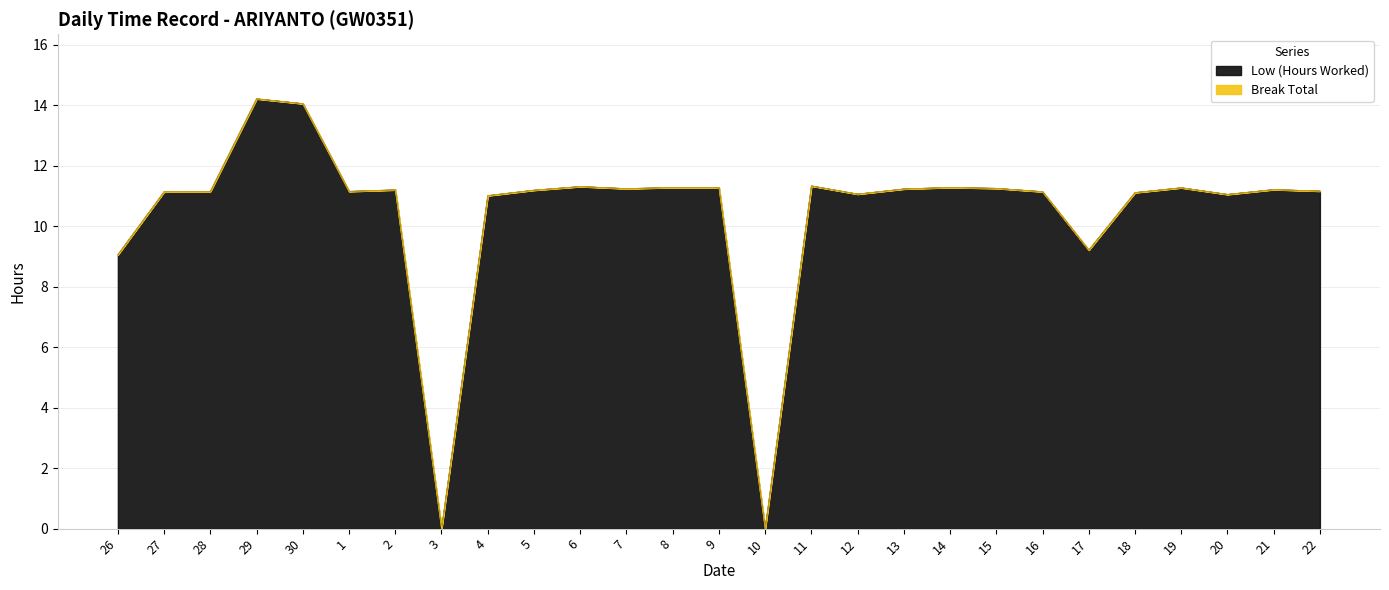

Reading left to right, what are all the values shown in this chart?

9.1	11.1	11.2	14.2	14.1	11.2	11.2	0.0	11.0	11.2	11.3	11.2	11.3	11.3	0.0	11.3	11.1	11.2	11.3	11.2	11.1	9.2	11.1	11.3	11.1	11.2	11.2